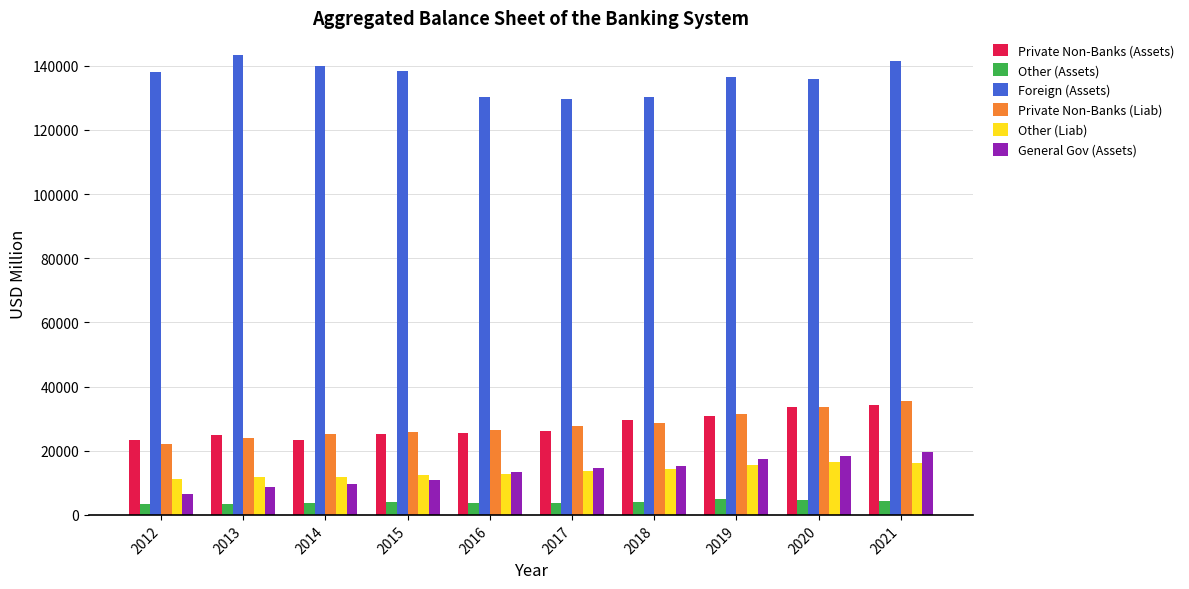

How many values in the General Gov (Assets) series exceed 14769?

5